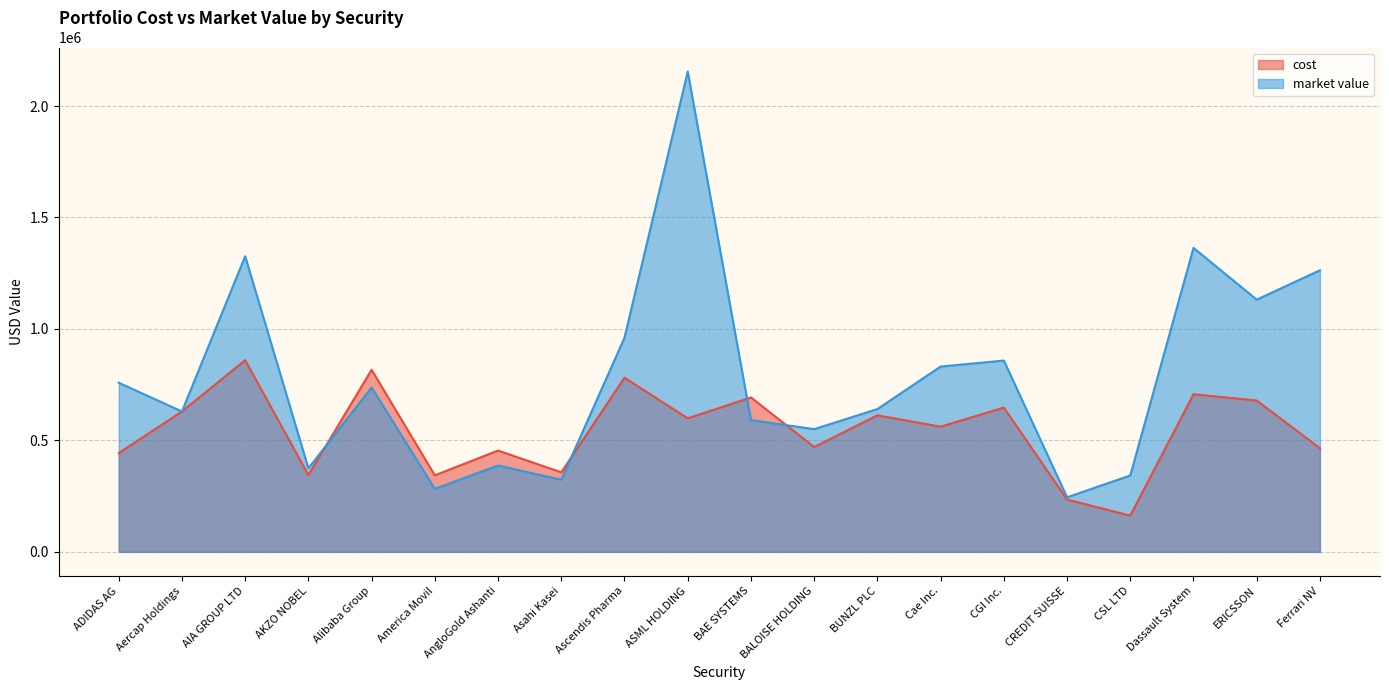

How many values in the cost series exceed 598909?

9